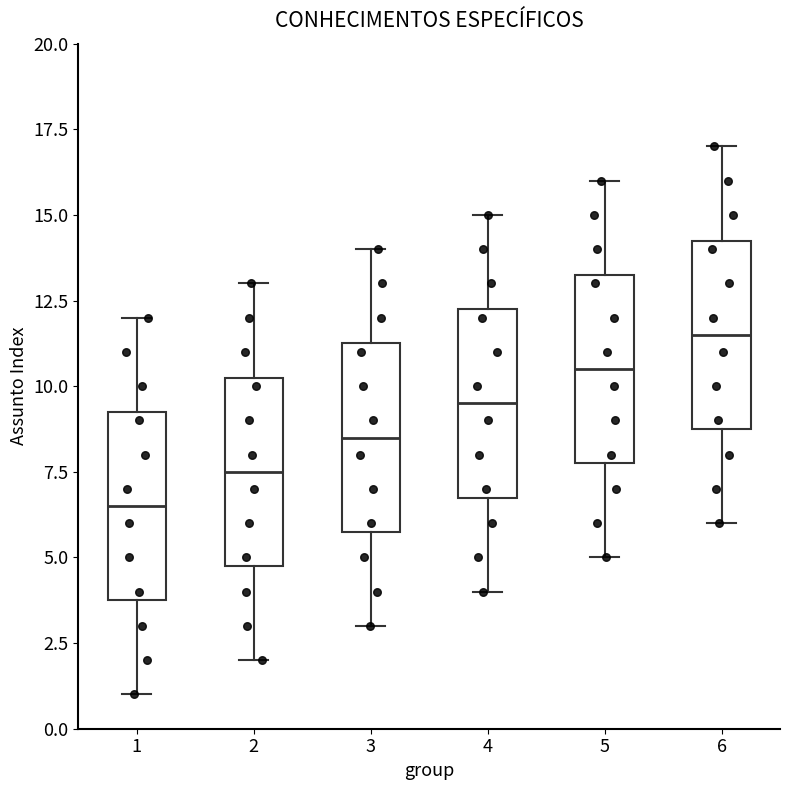

Reading left to right, read every box against the y-axis: the position of its median line, the range the box covers, and the ends of its whiskers. The values are not printed on the chart, so give them approximately, as read against the axis.

1: median 6.5, box 4.0 to 9.5, whiskers 1.0 to 12.0
2: median 7.5, box 5.0 to 10.5, whiskers 2.0 to 13.0
3: median 8.5, box 6.0 to 11.5, whiskers 3.0 to 14.0
4: median 9.5, box 7.0 to 12.5, whiskers 4.0 to 15.0
5: median 10.5, box 8.0 to 13.5, whiskers 5.0 to 16.0
6: median 11.5, box 9.0 to 14.5, whiskers 6.0 to 17.0